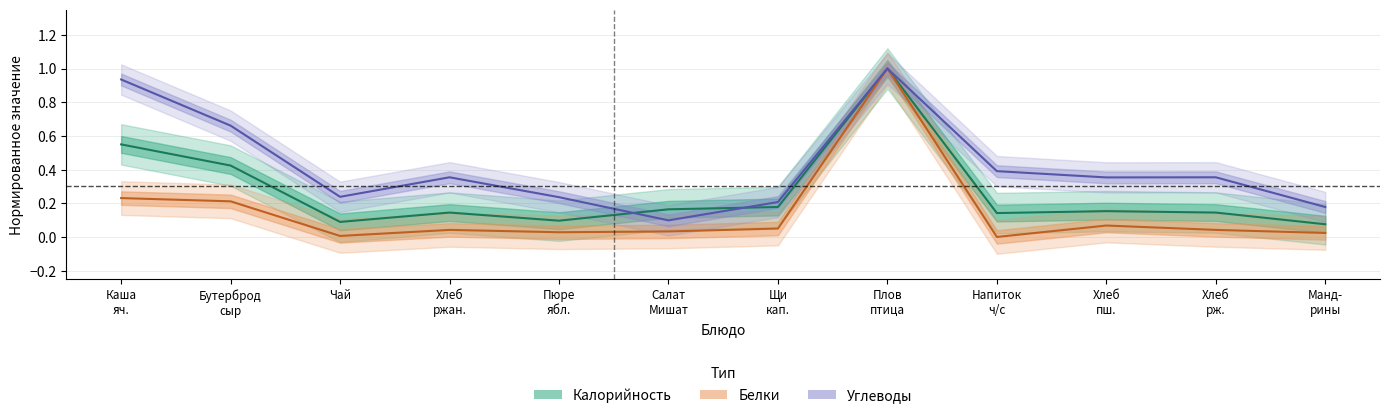

What is the sum of all Белки values?

1.7